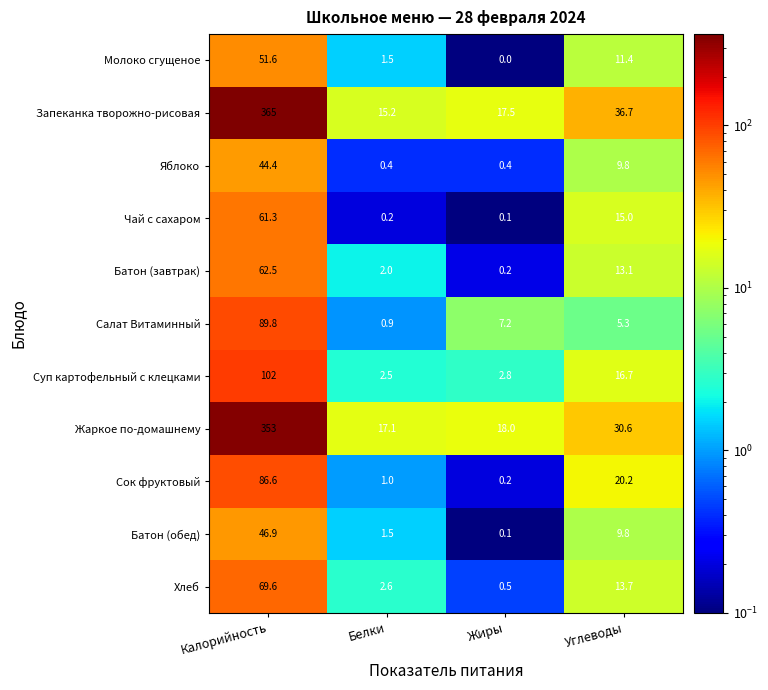

Where does the Жаркое по-домашнему series first go above 30?

Калорийность